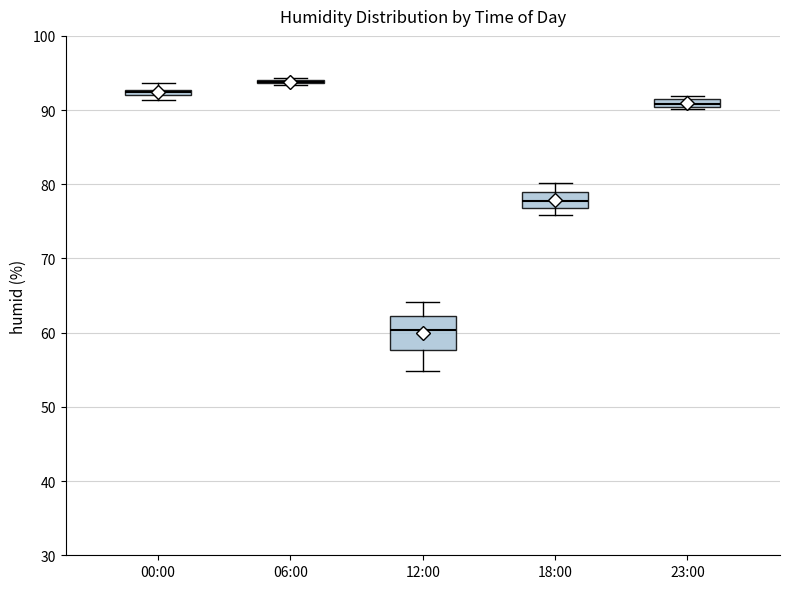

Where is the lower edge of the box for 00:00 on the y-axis? The values are not printed on the chart, so give them approximately, as read against the axis.

92